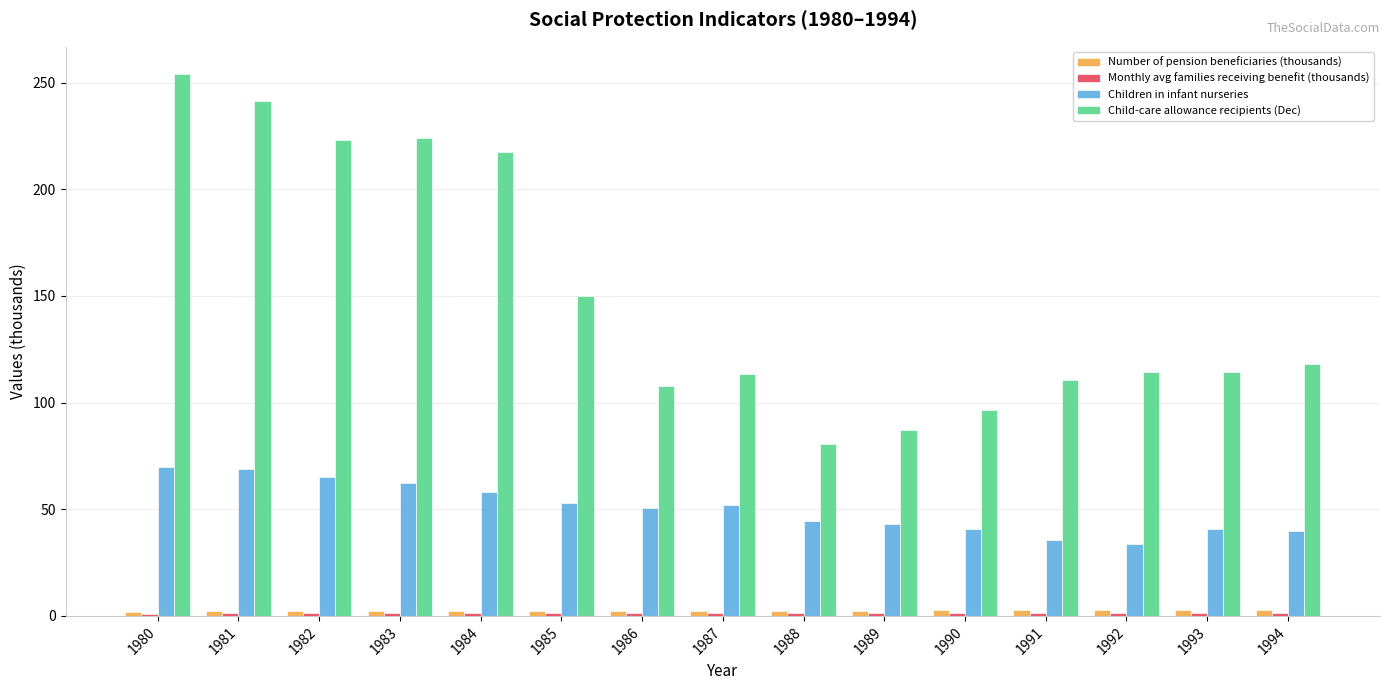

The value of Children in infant nurseries at 1986 is 29.0. True or false?

False